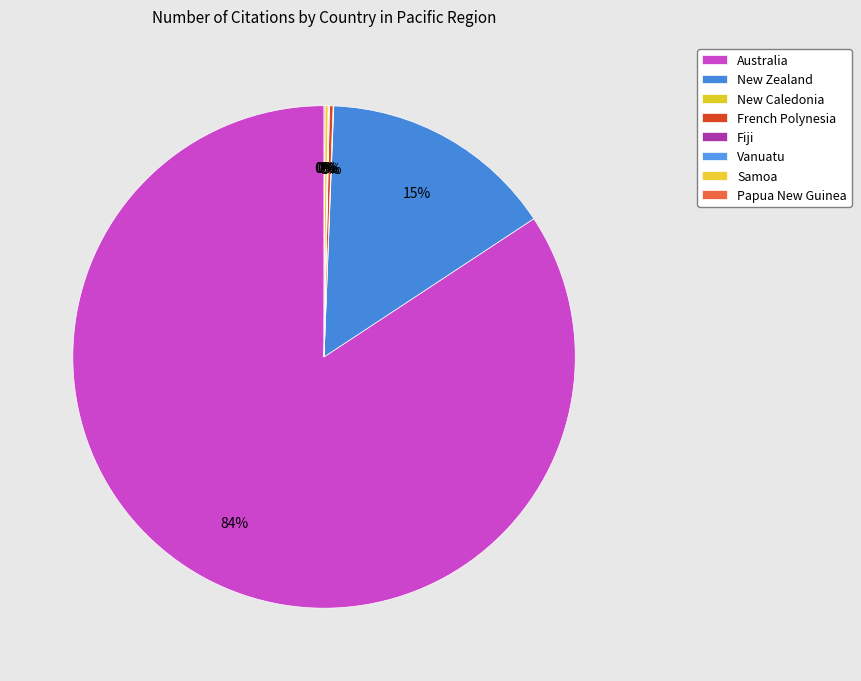

How many slices are in this pie chart?

8